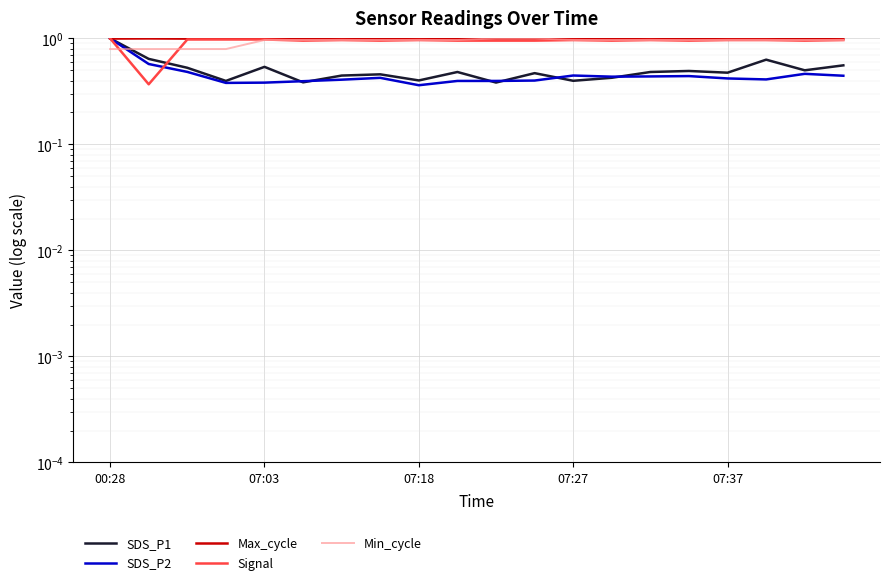

What are all the series names shown in the legend?

SDS_P1, SDS_P2, Max_cycle, Signal, Min_cycle